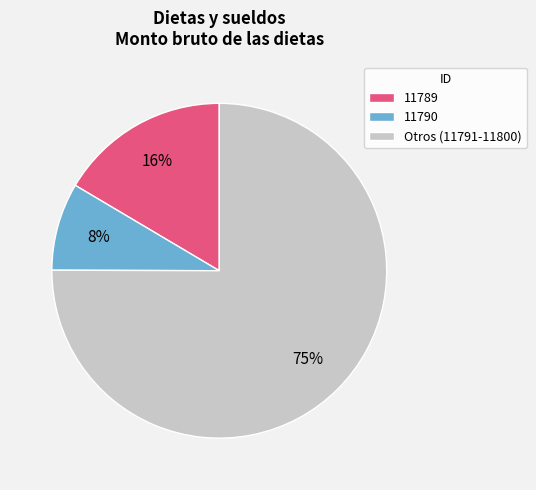

Which has a higher value, 11789 or 11790?

11789